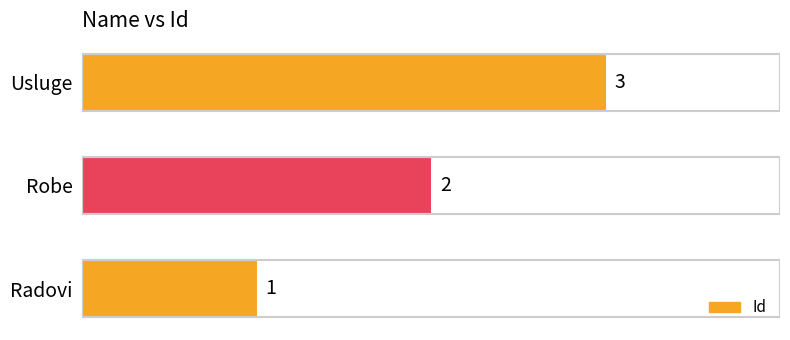

What is the difference between the second highest and minimum values?

1